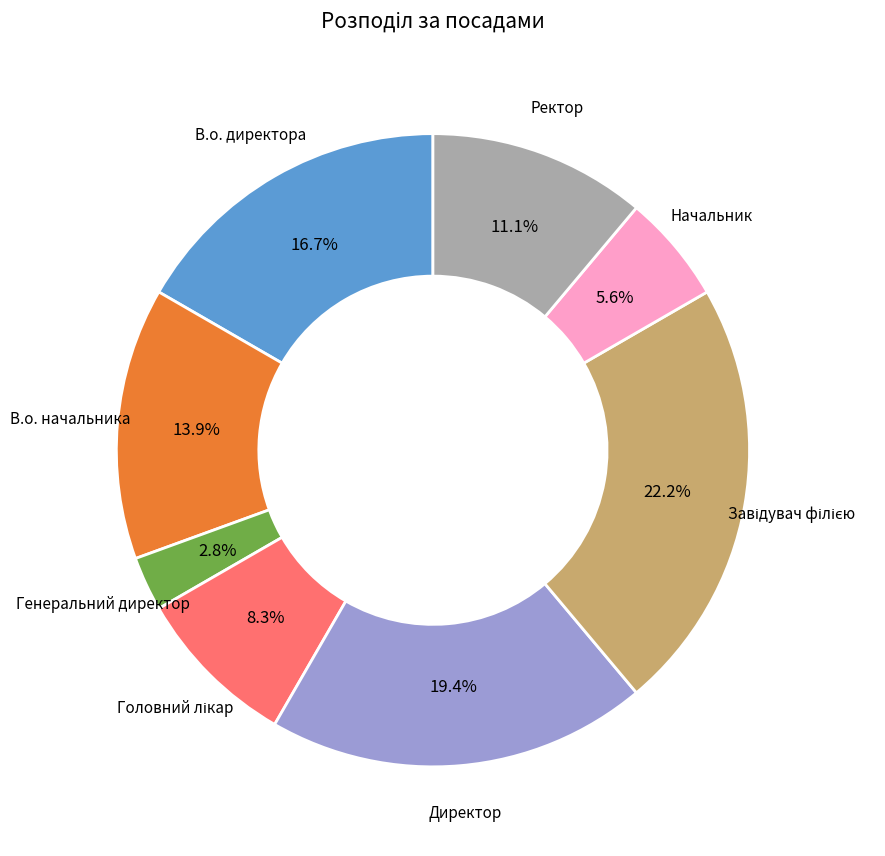

Does any single category account for the majority?

No